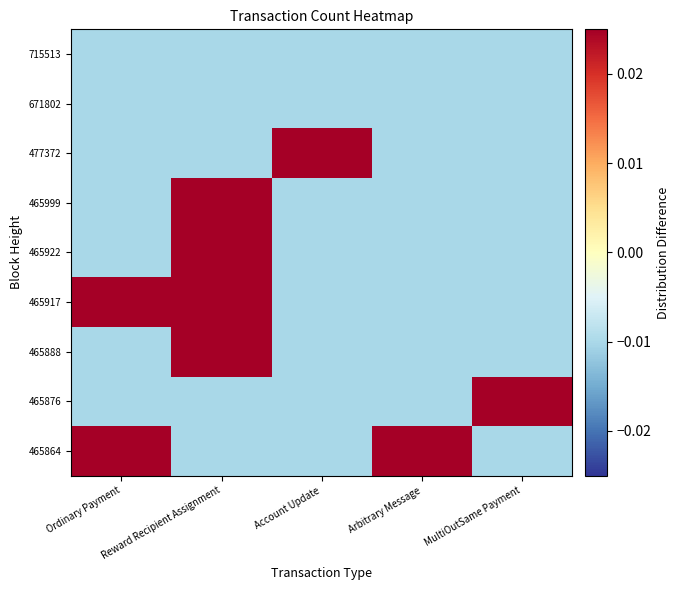

How many categories are shown in the chart?

5